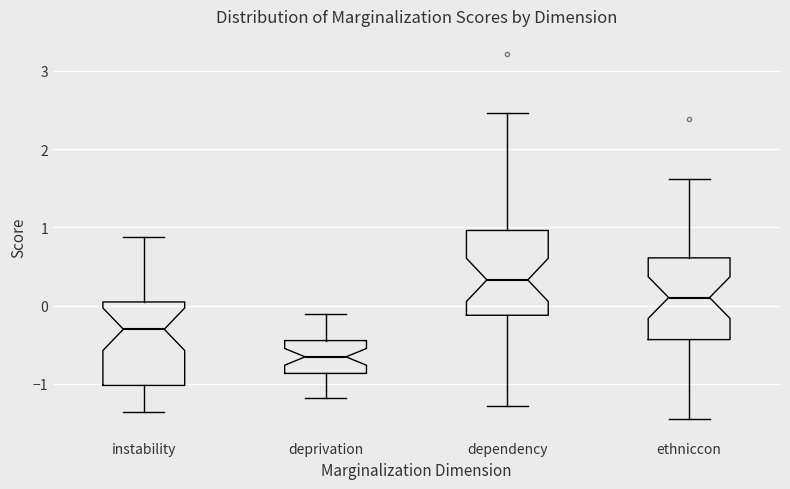

Where is the upper edge of the box for dependency on the y-axis? The values are not printed on the chart, so give them approximately, as read against the axis.

1.0